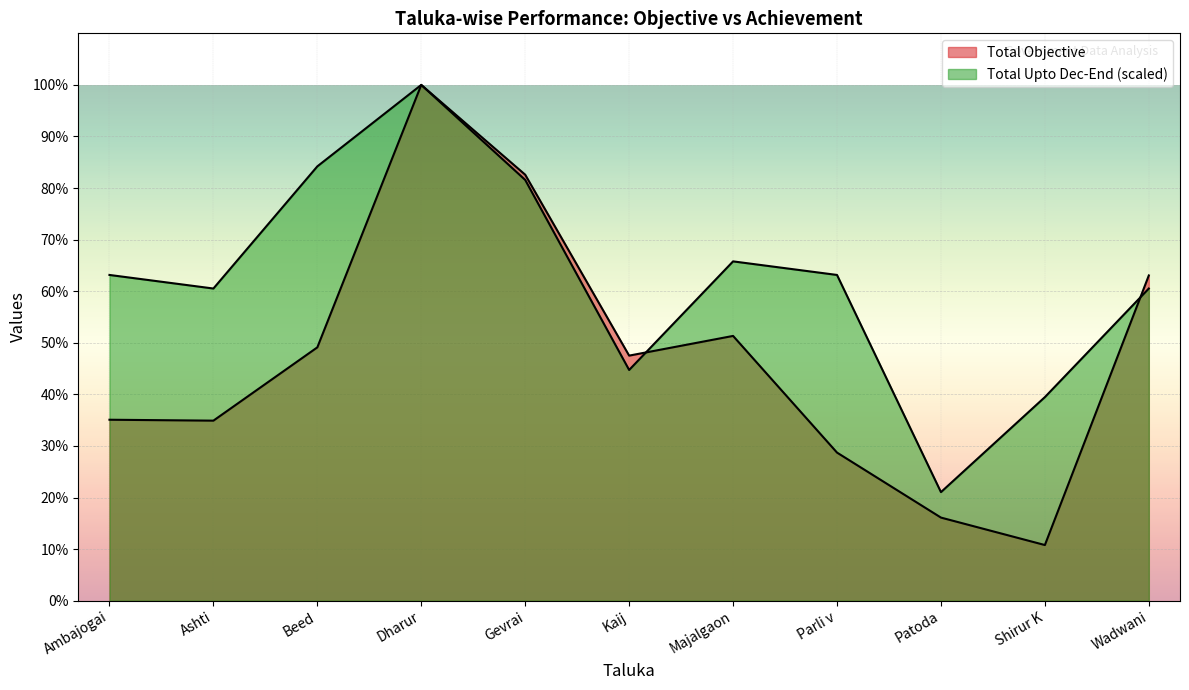

In Total Upto Dec-End, how many points are higher than both neighbors (excluding endpoints)?

2